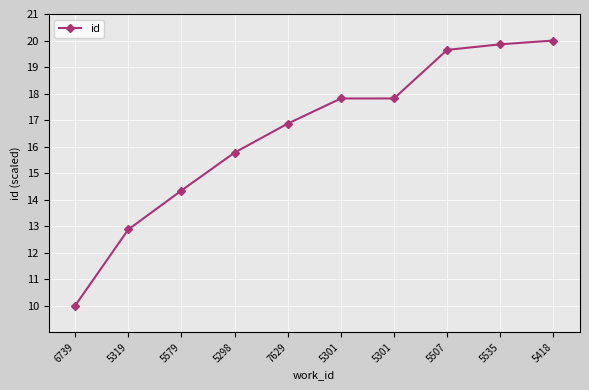

Is it true that the value at 5579 is 14.3?

True